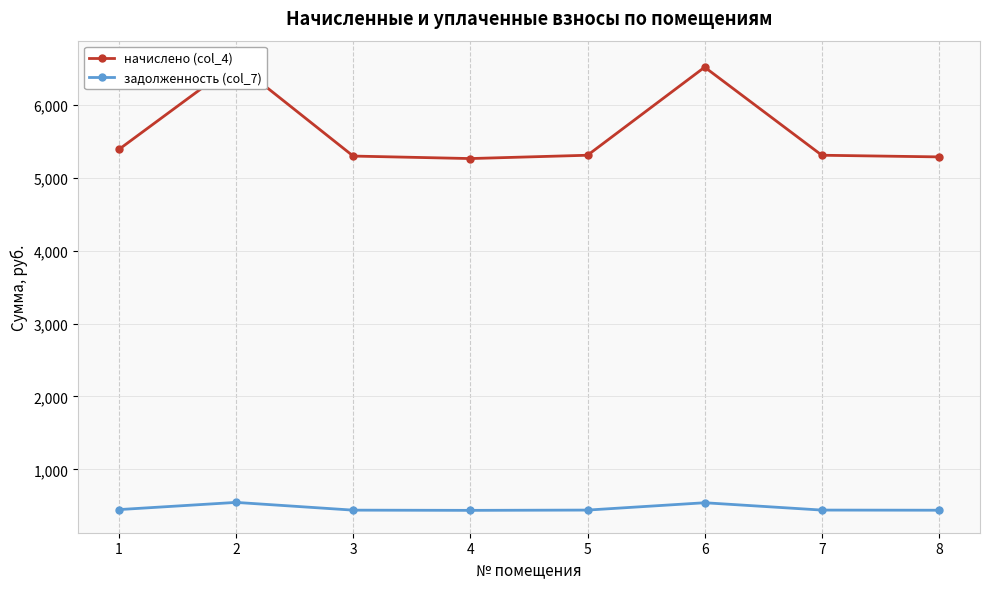

What is the spread (max minus min) of values at 5?

4864.5